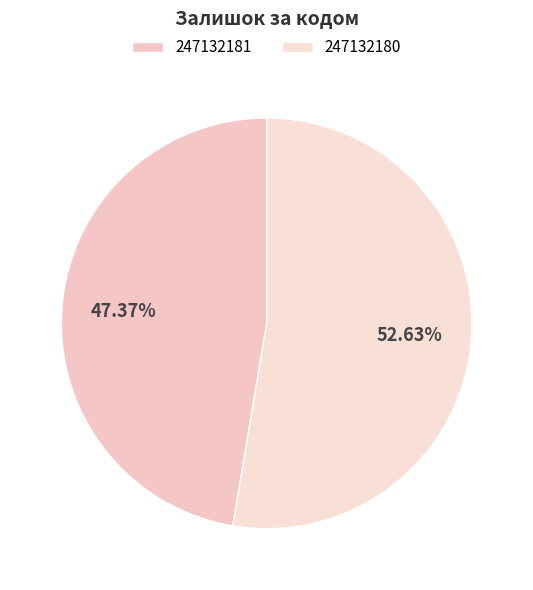

Is there any slice that represents more than half of the pie?

Yes